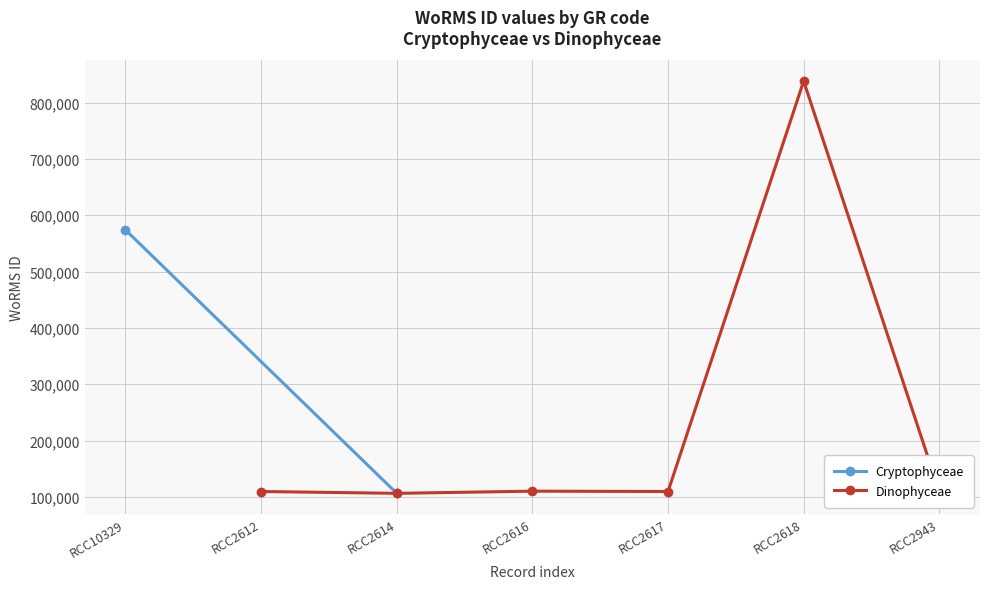

What is the greatest value displayed?

838272